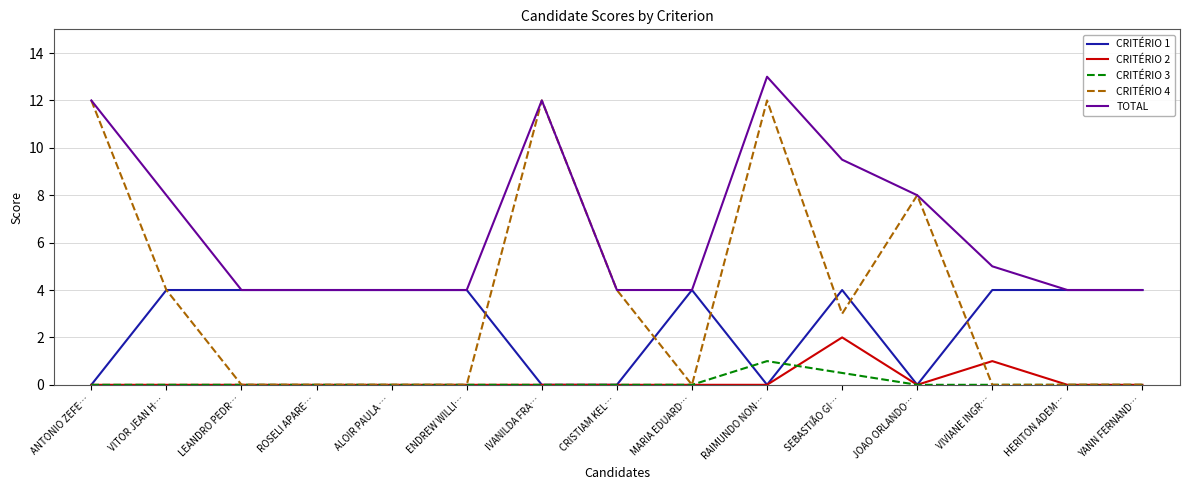

What position from the left is ROSELI APARE…?

4